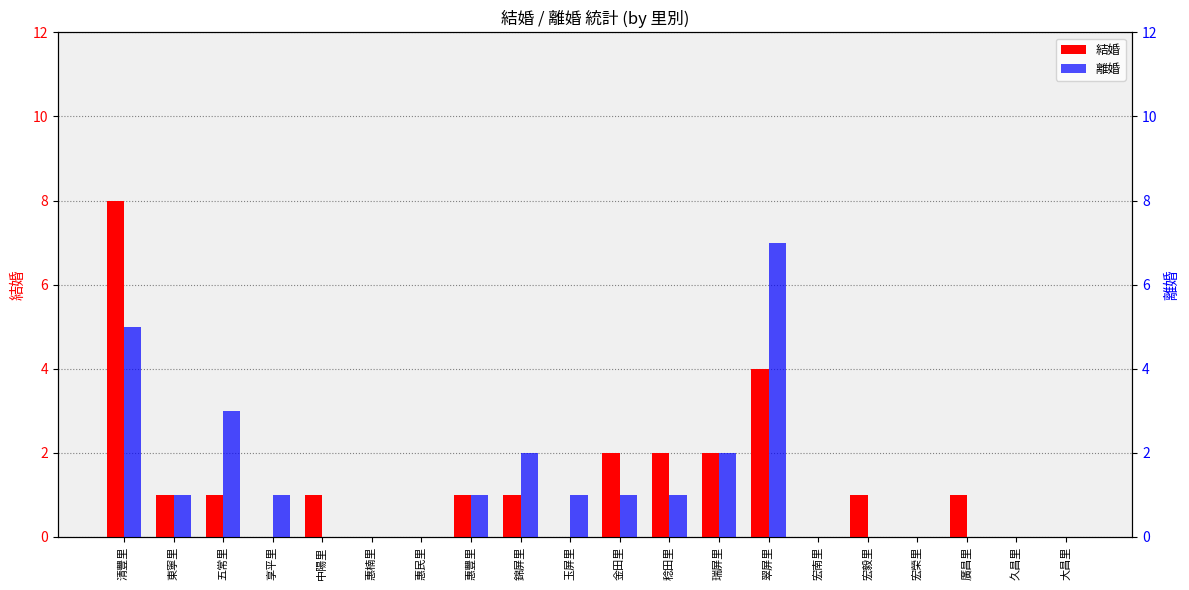

True or false: 結婚 has a value of 0 at 惠楠里.

True